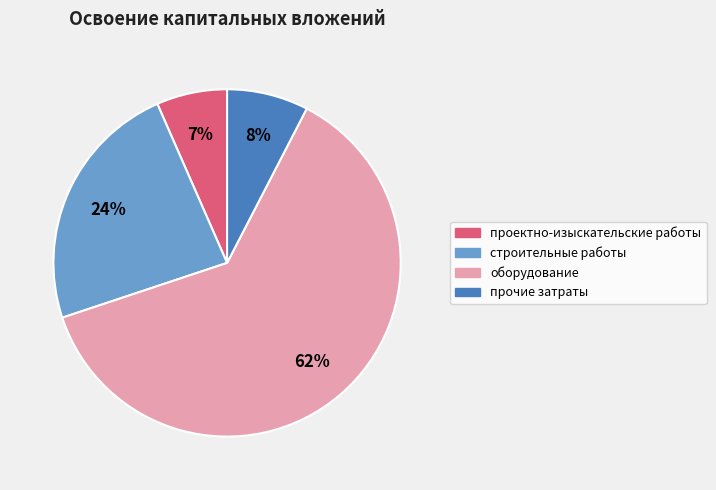

The проектно-изыскательские работы slice represents 7% of the pie. True or false?

True